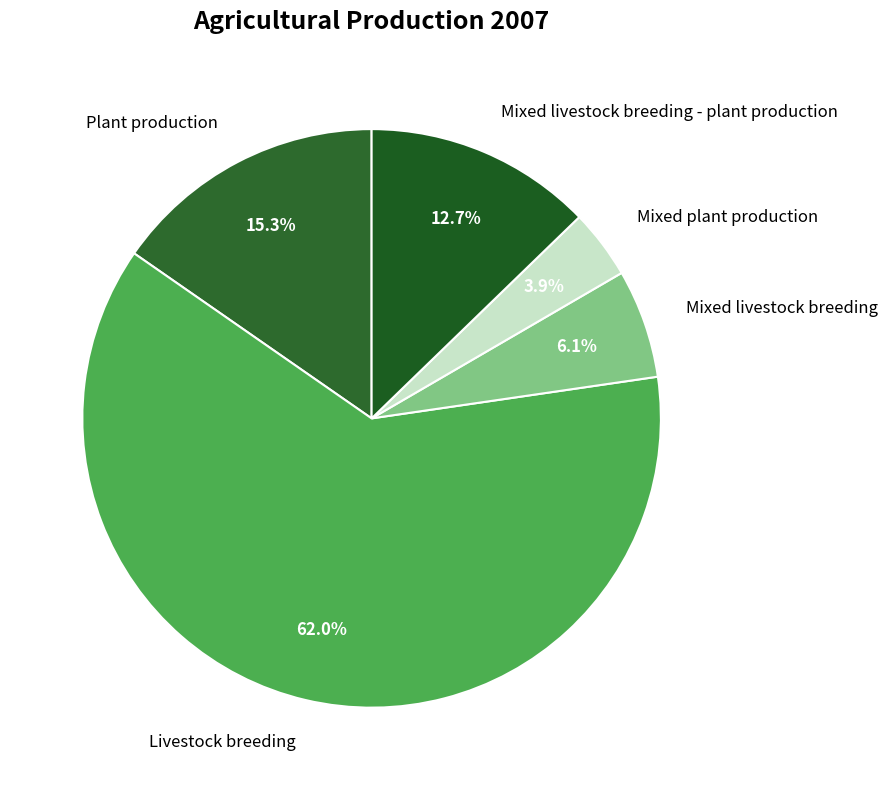

What percentage is the Mixed livestock breeding - plant production slice, to the nearest percent?

13%